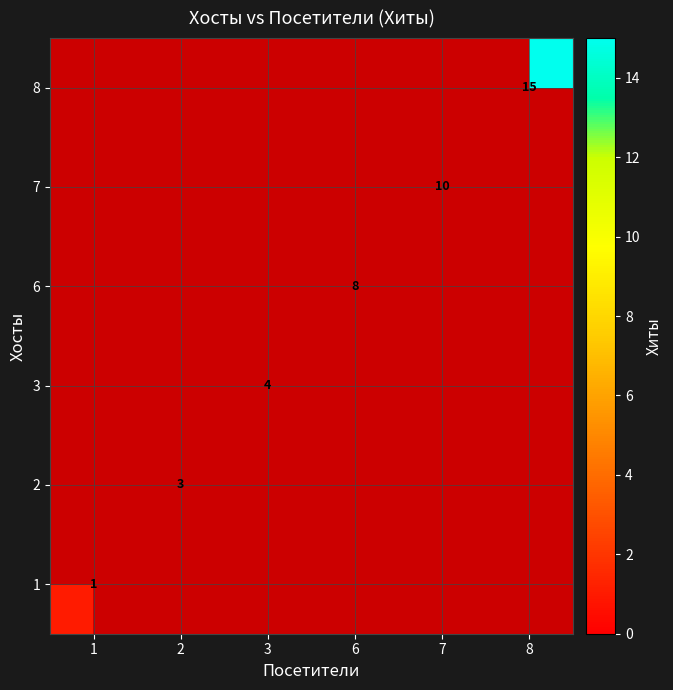

Is the value of row_0 at 8 greater than the value of row_1 at 1?

No